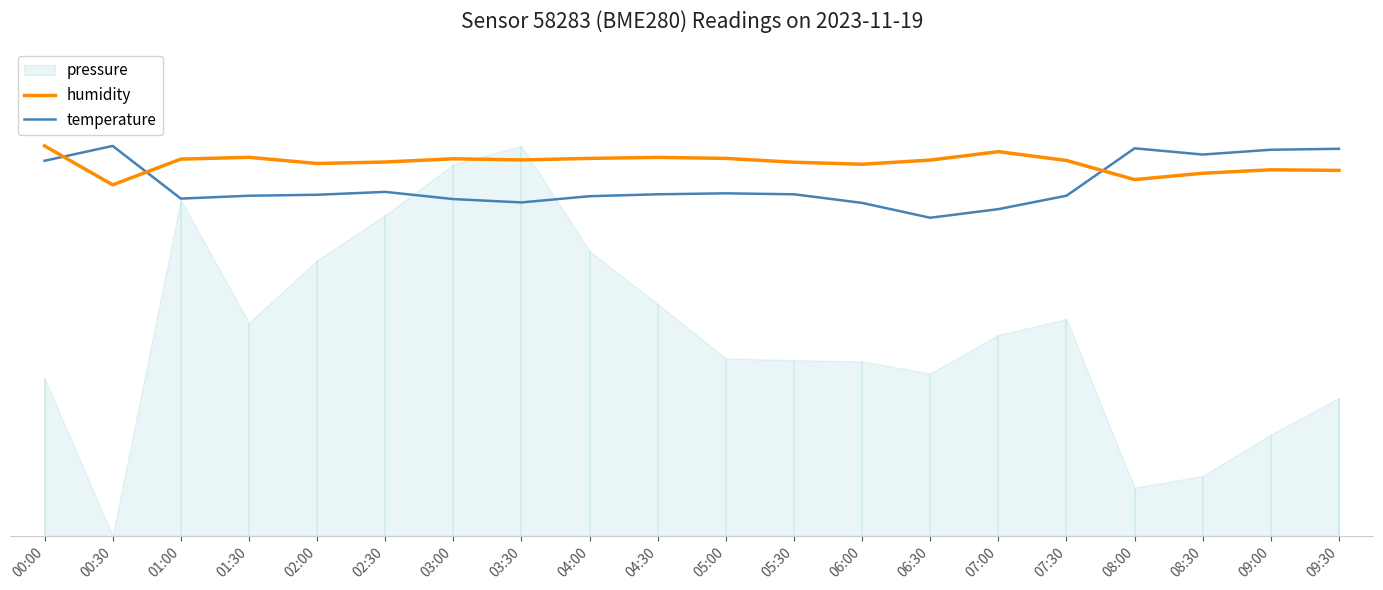

Rank the categories by humidity value from highest to lowest.

00:00, 07:00, 01:30, 04:30, 04:00, 05:00, 03:00, 01:00, 03:30, 06:30, 07:30, 02:30, 05:30, 02:00, 06:00, 09:00, 09:30, 08:30, 08:00, 00:30